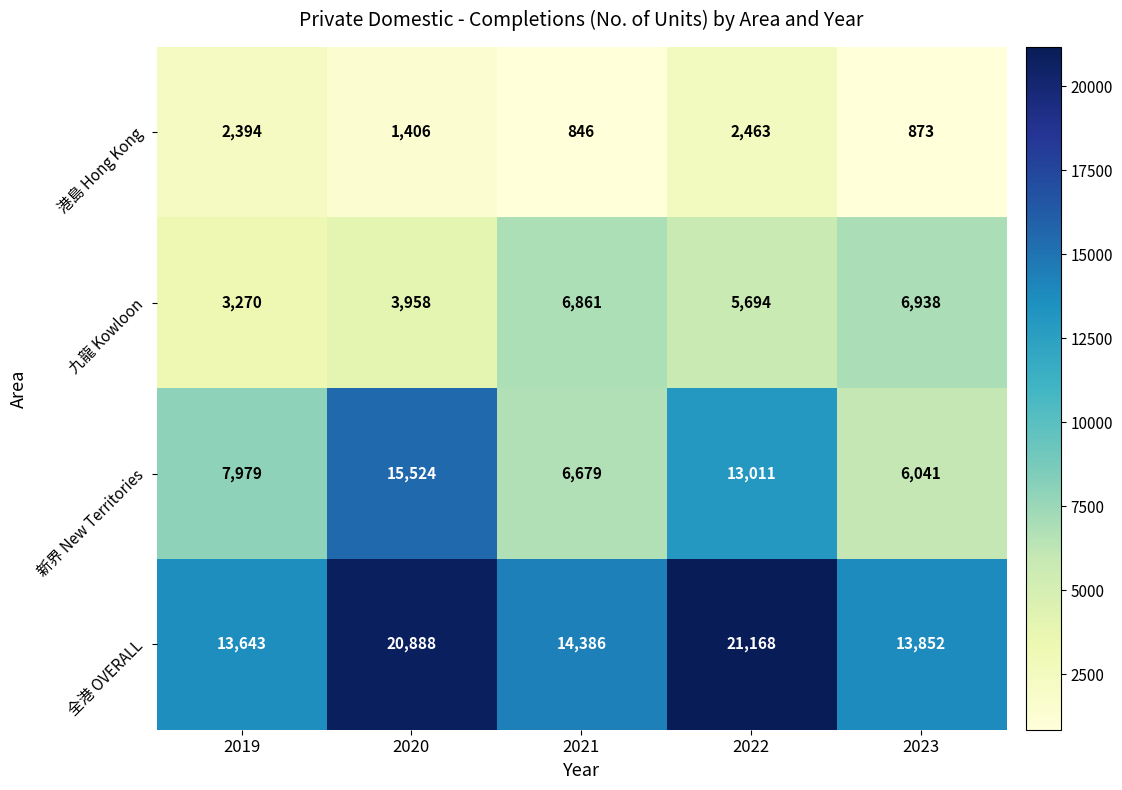

What is the sum of the 新界 New Territories values at 2022 and 2020?

28535